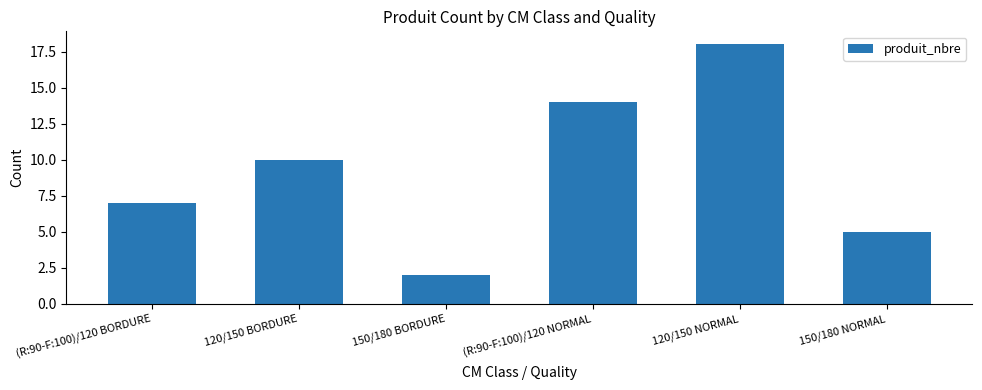

What is the label of the 5th bar from the right?

120/150 BORDURE